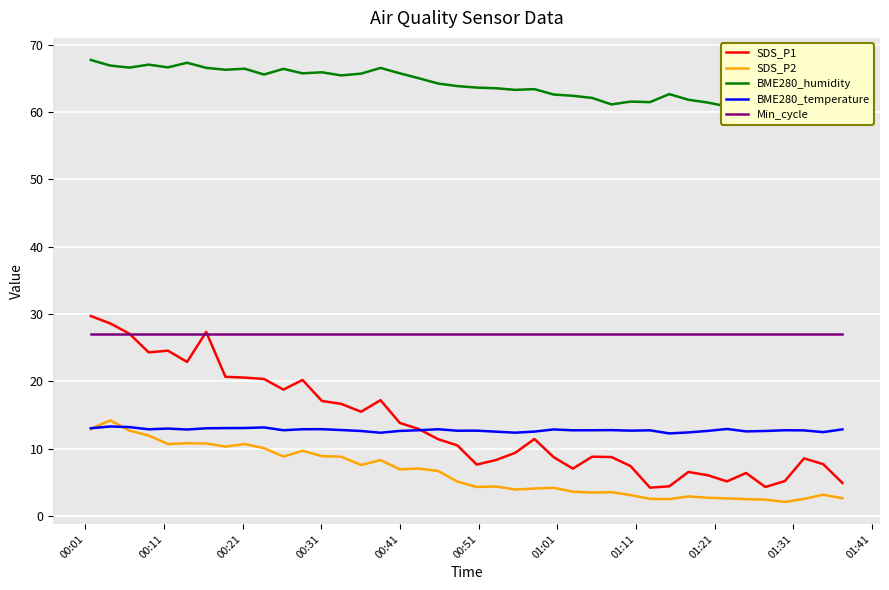

What is the value of the BME280_humidity point at the 40th from the left?

61.0